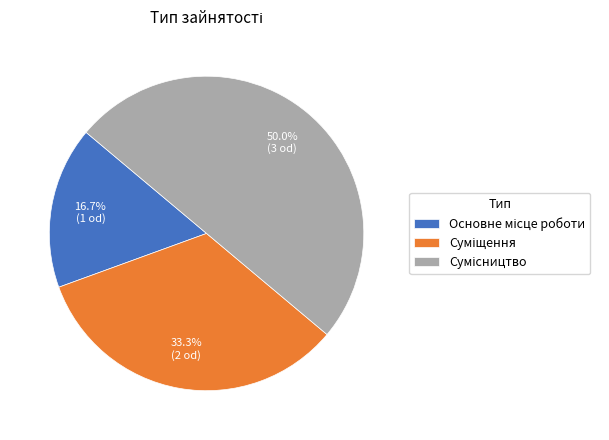

How many segments does this pie chart have?

3